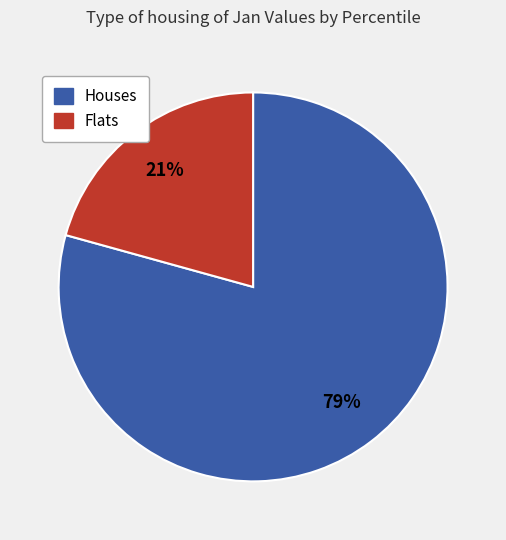

To the nearest percent, what is the average slice percentage?

50%